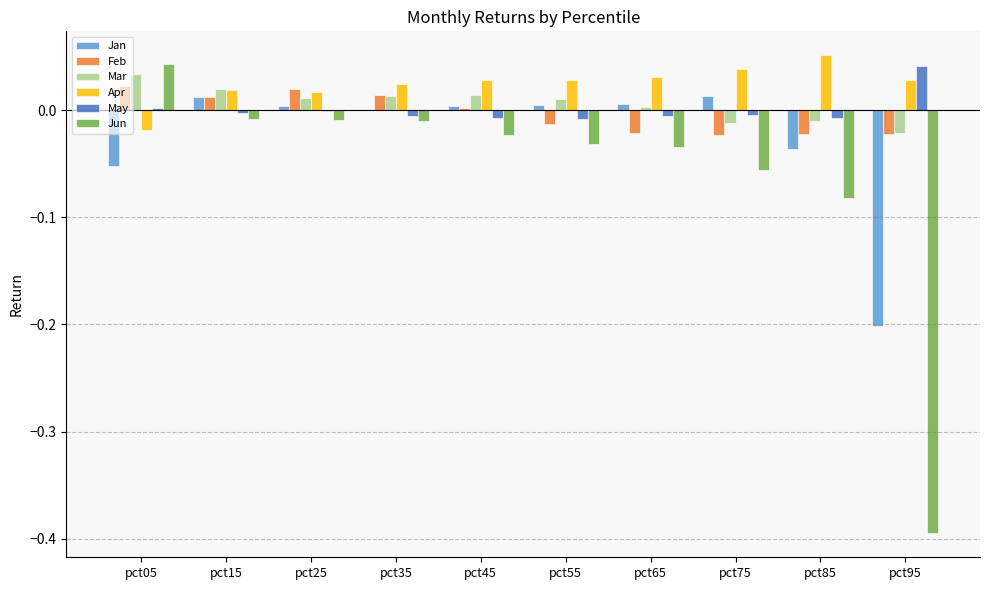

At which label is Mar closest to 0?

pct65